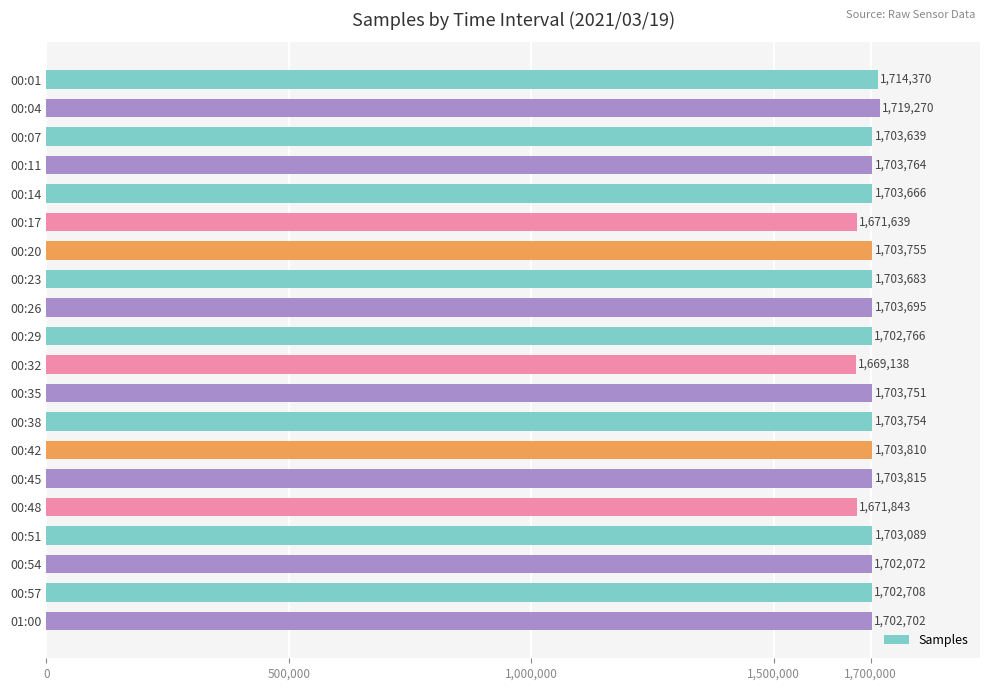

What is the difference between the maximum and minimum values?

50132